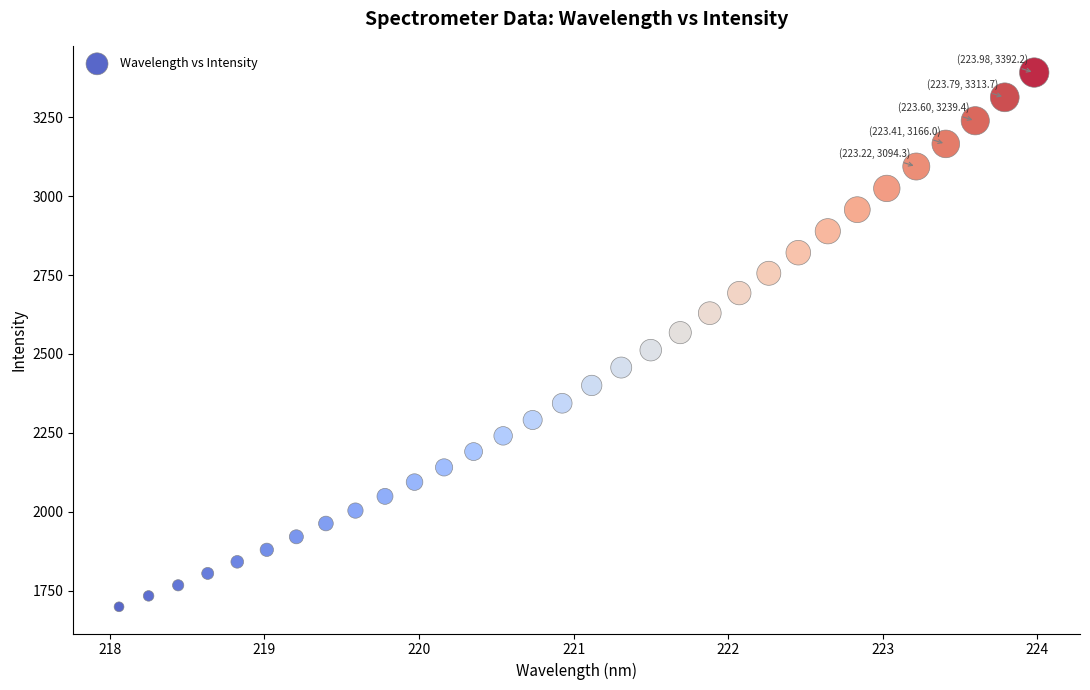

What is the range of X values (max minus min)?

5.9